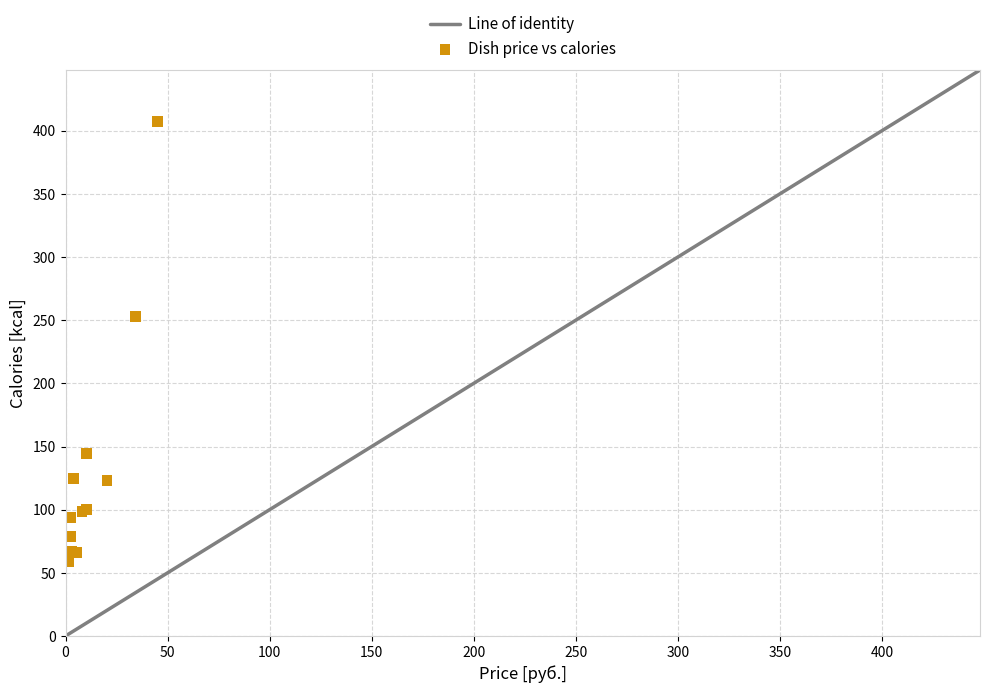

What Y value in the scatter plot is closest to 233?

253.0